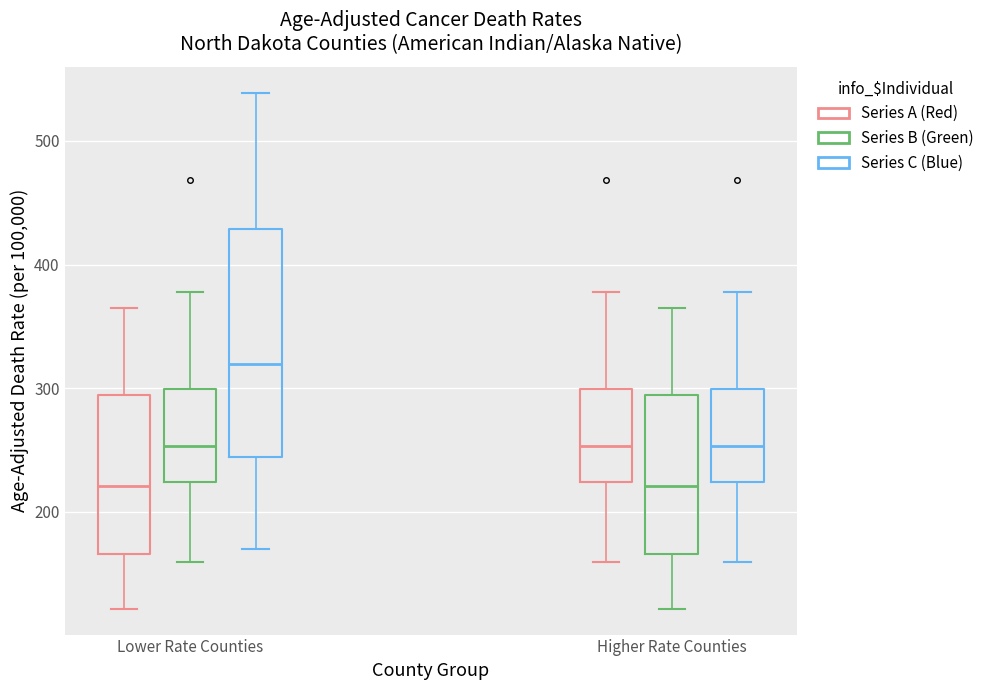

Reading left to right, read every box against the y-axis: the position of its median line, the range the box covers, and the ends of its whiskers. The values are not printed on the chart, so give them approximately, as read against the axis.

Lower Rate Counties (Series A (Red)): median 220, box 170 to 290, whiskers 120 to 370
Lower Rate Counties (Series B (Green)): median 250, box 220 to 300, whiskers 160 to 380
Lower Rate Counties (Series C (Blue)): median 320, box 240 to 430, whiskers 170 to 540
Higher Rate Counties (Series A (Red)): median 250, box 220 to 300, whiskers 160 to 380
Higher Rate Counties (Series B (Green)): median 220, box 170 to 290, whiskers 120 to 370
Higher Rate Counties (Series C (Blue)): median 250, box 220 to 300, whiskers 160 to 380